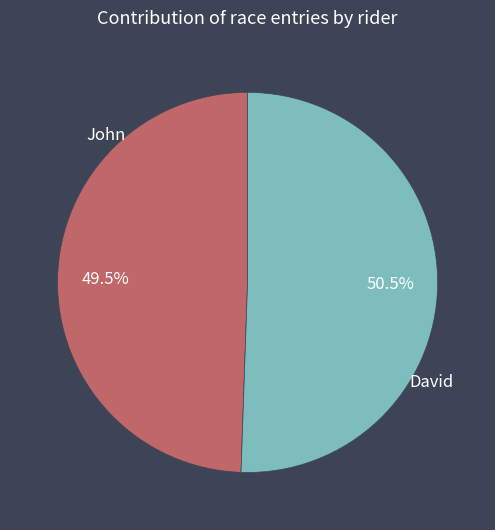

Which has a higher value, John or David?

David